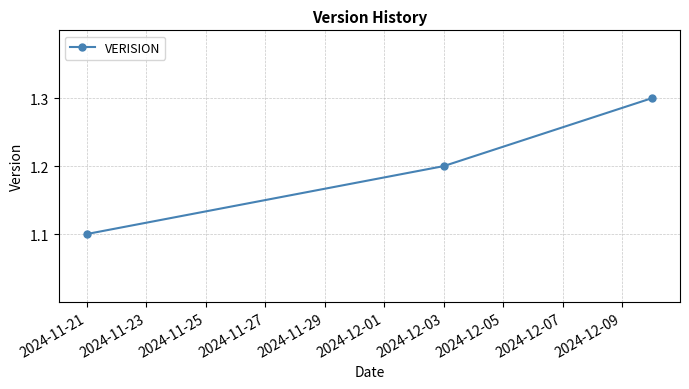

What is the value of the 3rd point from the left?

1.3